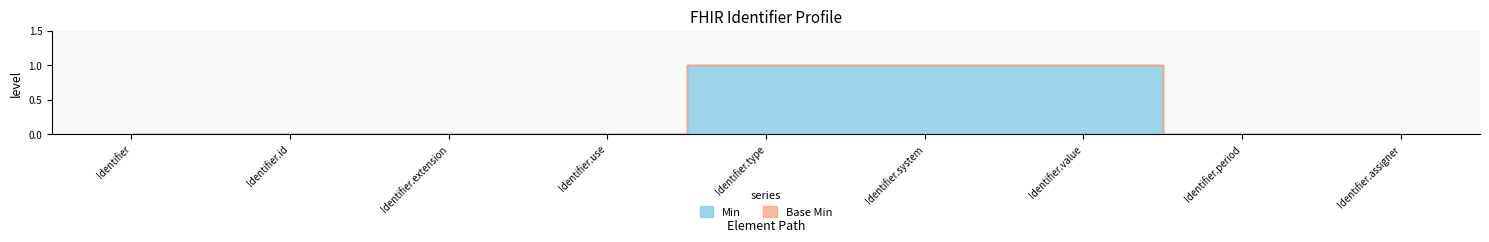

True or false: the data shows 0 at Identifier.id.

True